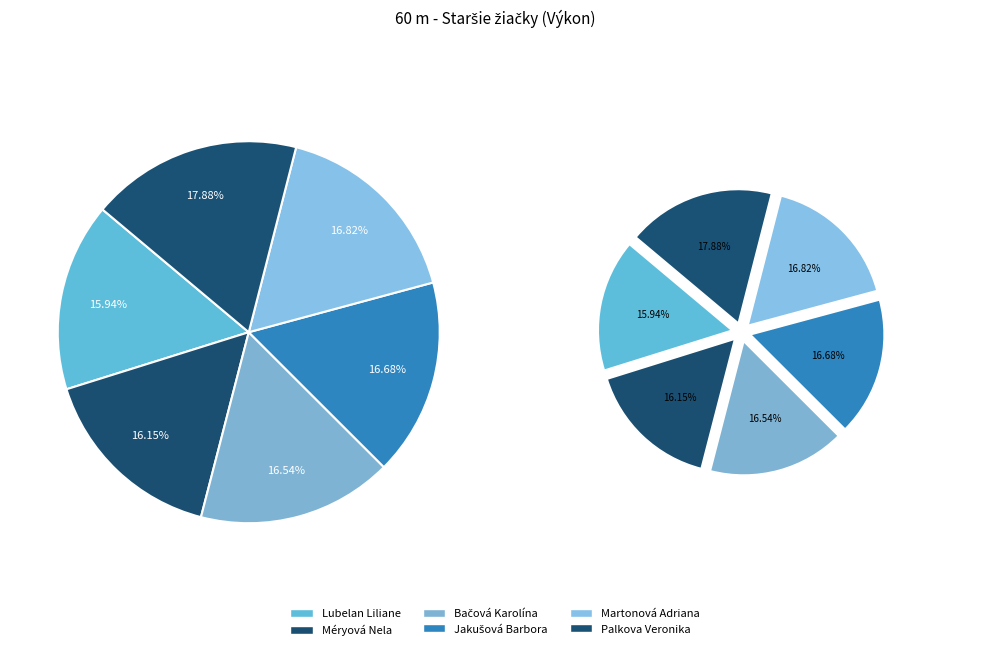

Which category has the biggest portion of the pie?

Palkova Veronika